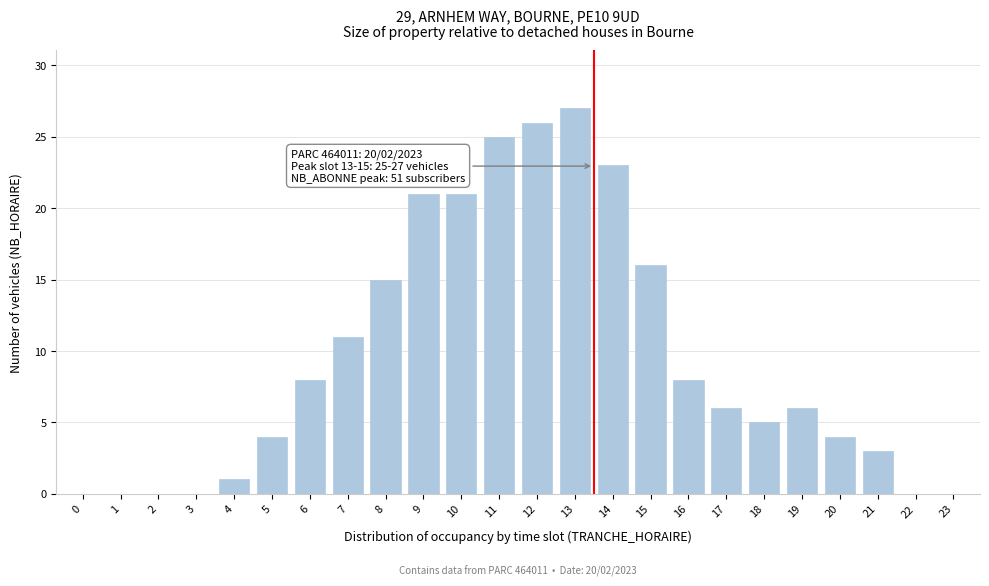

Reading left to right, what are all the values shown in this chart?

0=0	1=0	2=0	3=0	4=1	5=4	6=8	7=11	8=15	9=21	10=21	11=25	12=26	13=27	14=23	15=16	16=8	17=6	18=5	19=6	20=4	21=3	22=0	23=0